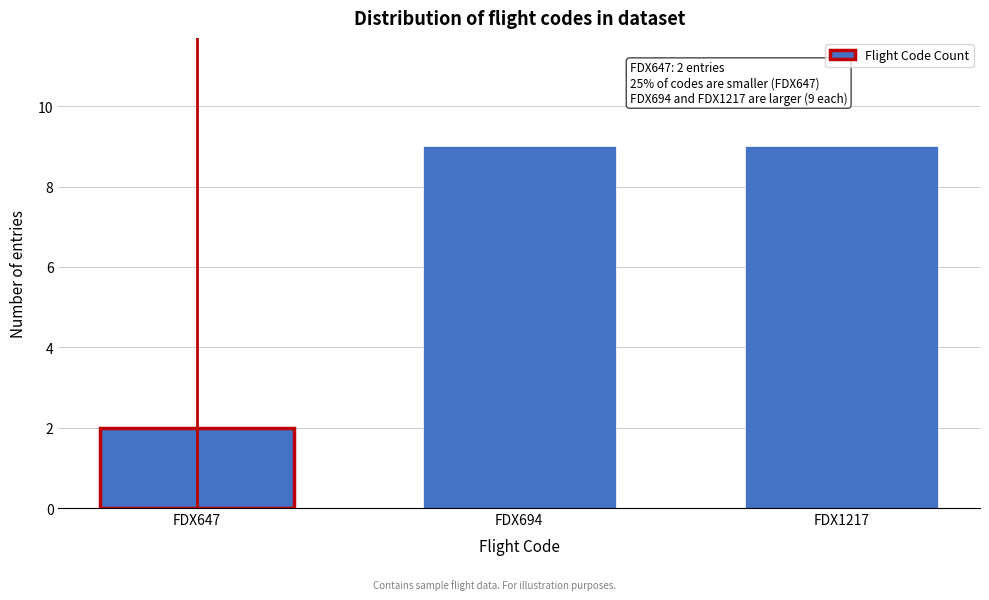

Reading left to right, transcribe all the data shown in this chart.

2	9	9